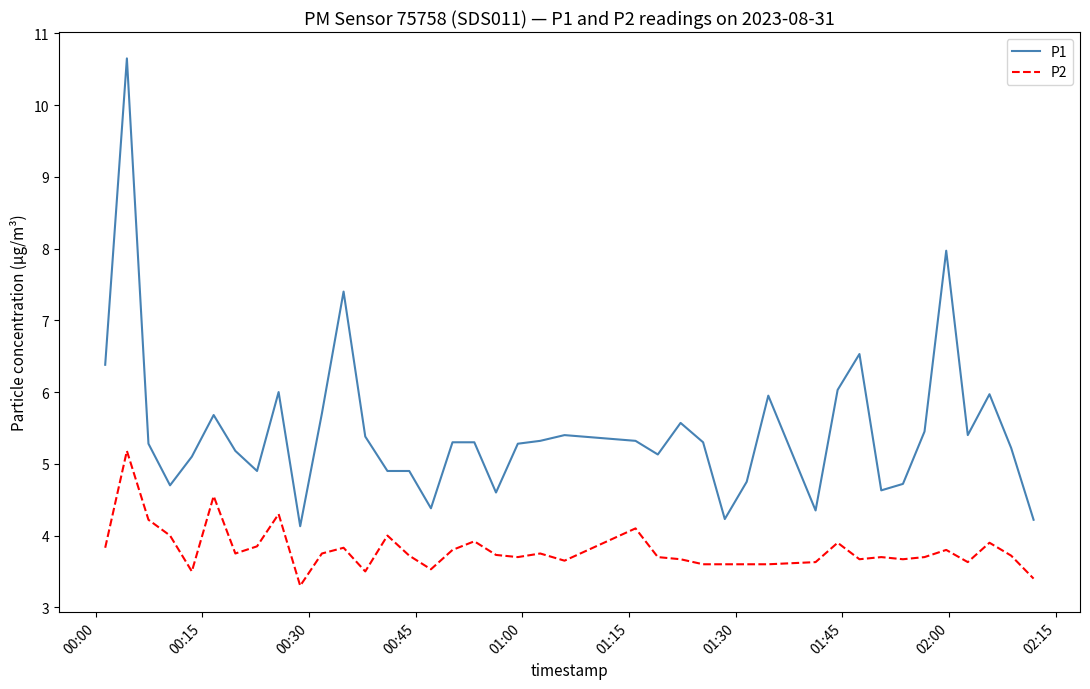

What is the difference between the maximum and minimum values in the P1 series?

6.5